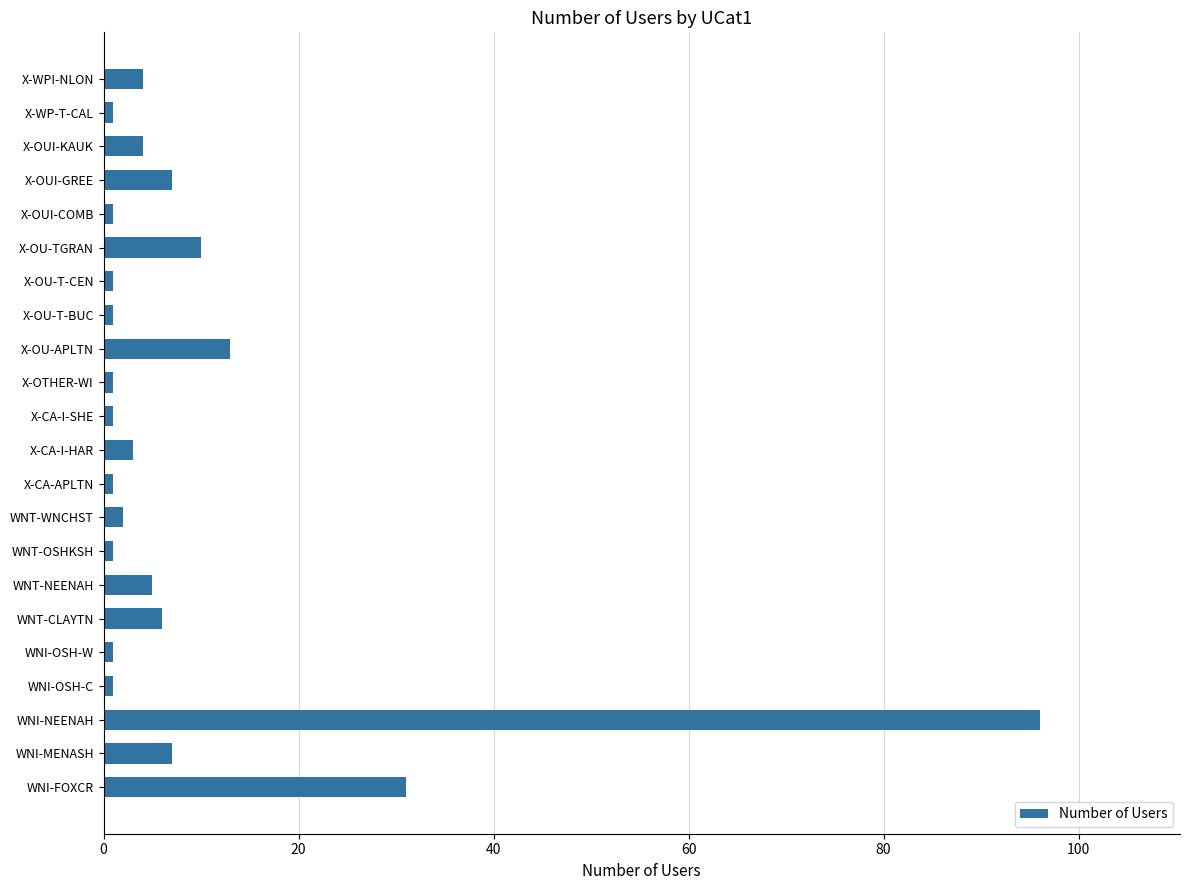

What is the smallest value displayed?

1